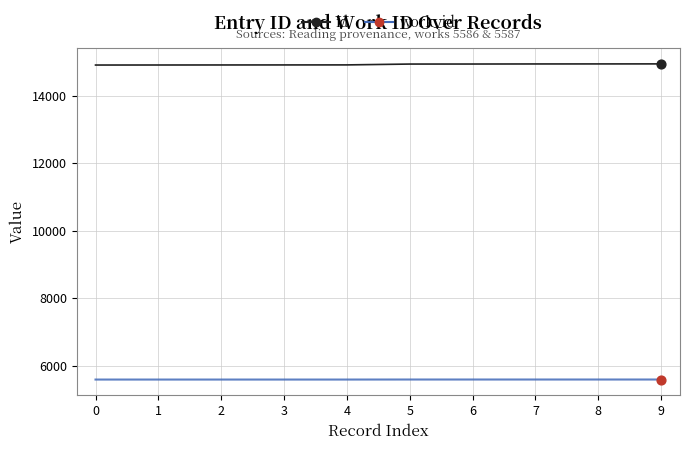

What are all the series names shown in the legend?

id, work_id